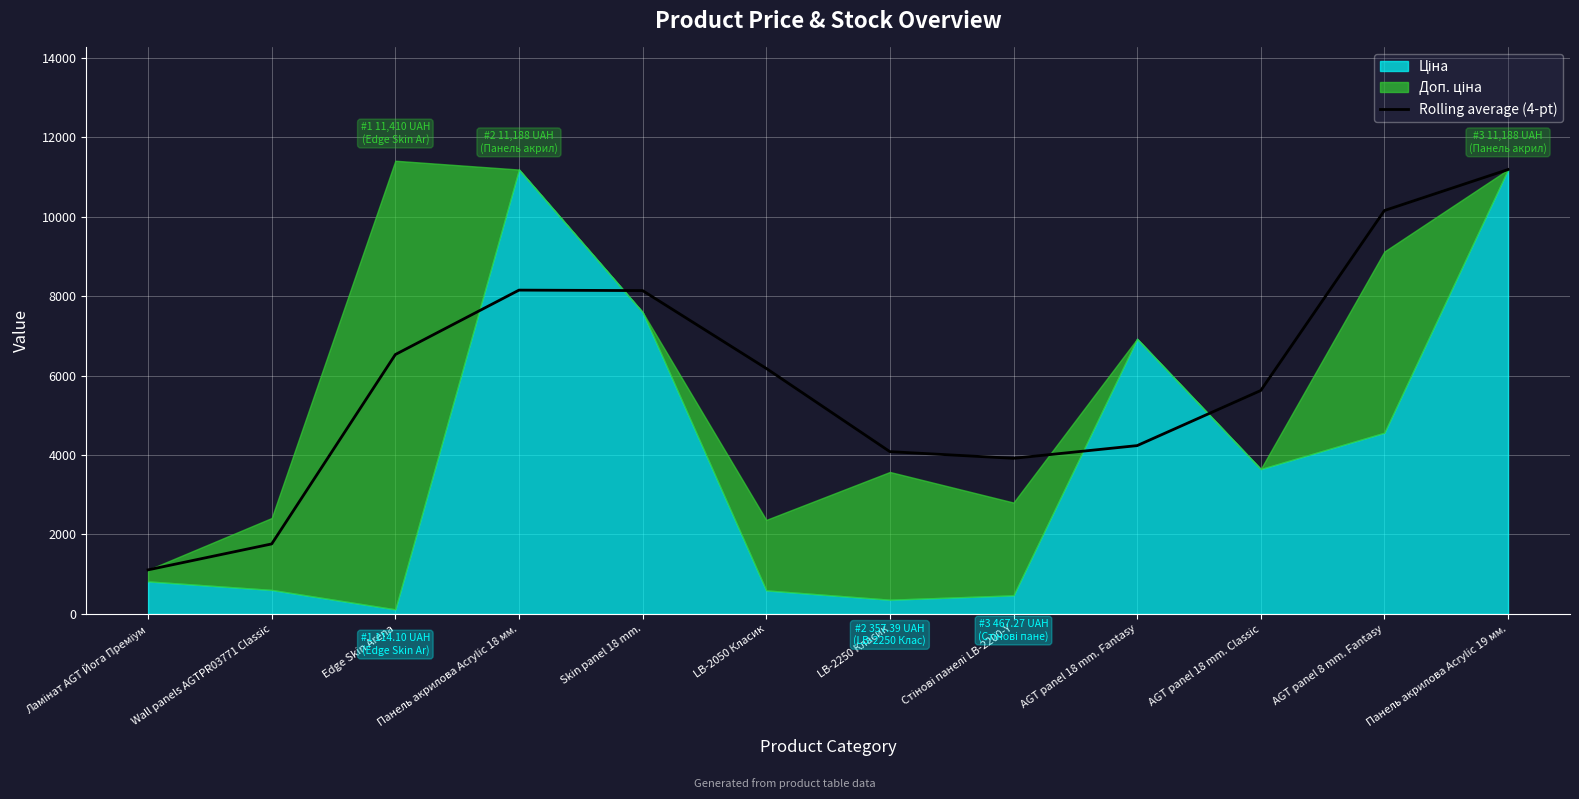

What is the label of the 7th point from the left?

LB-2250 Класик